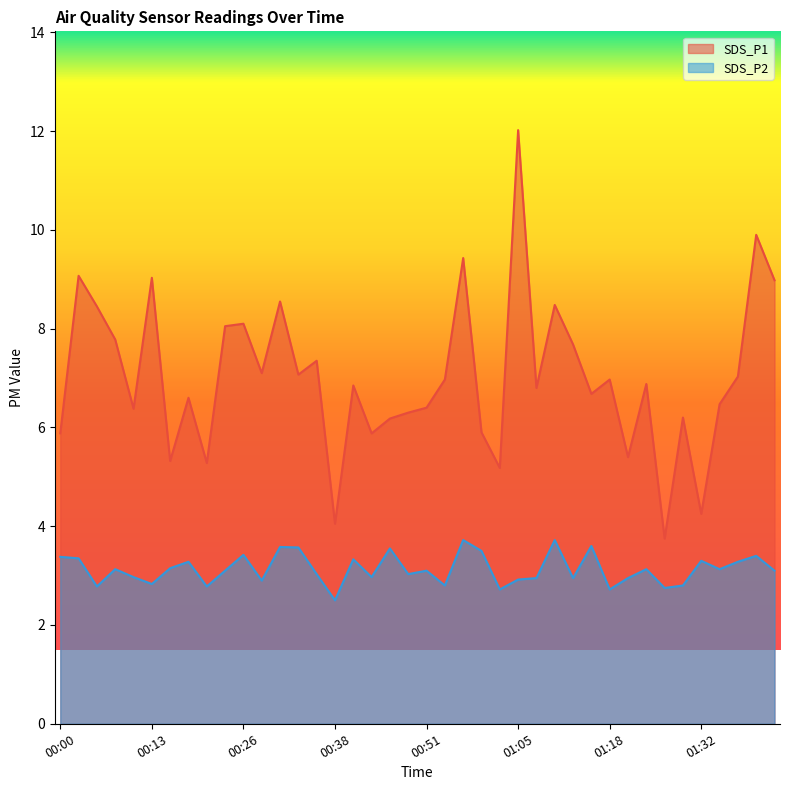

At which label is SDS_P1 closest to 7?

00:54